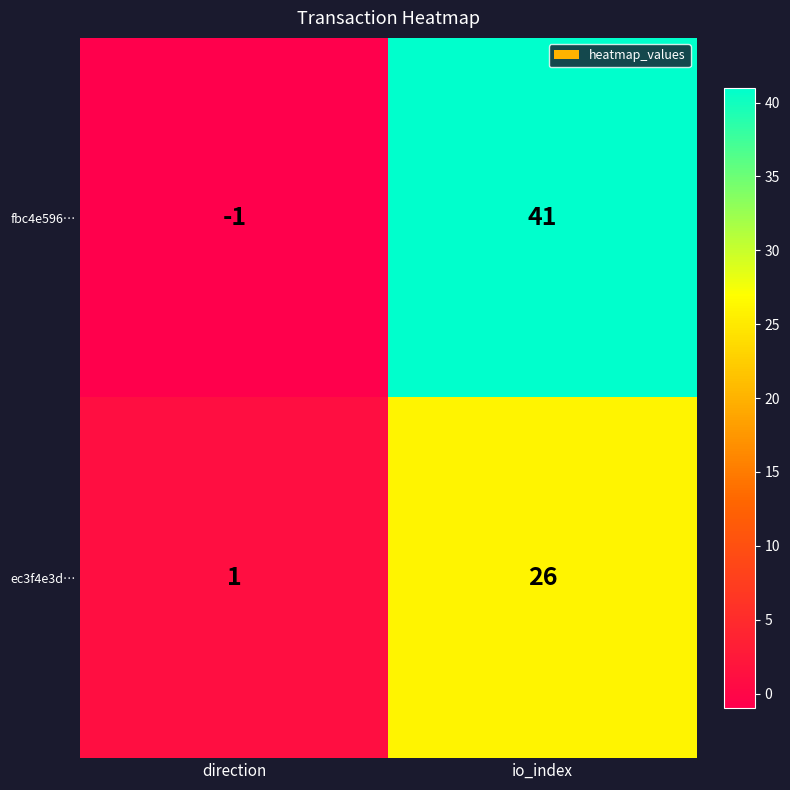

The value of fbc4e596… at io_index is 21. True or false?

False